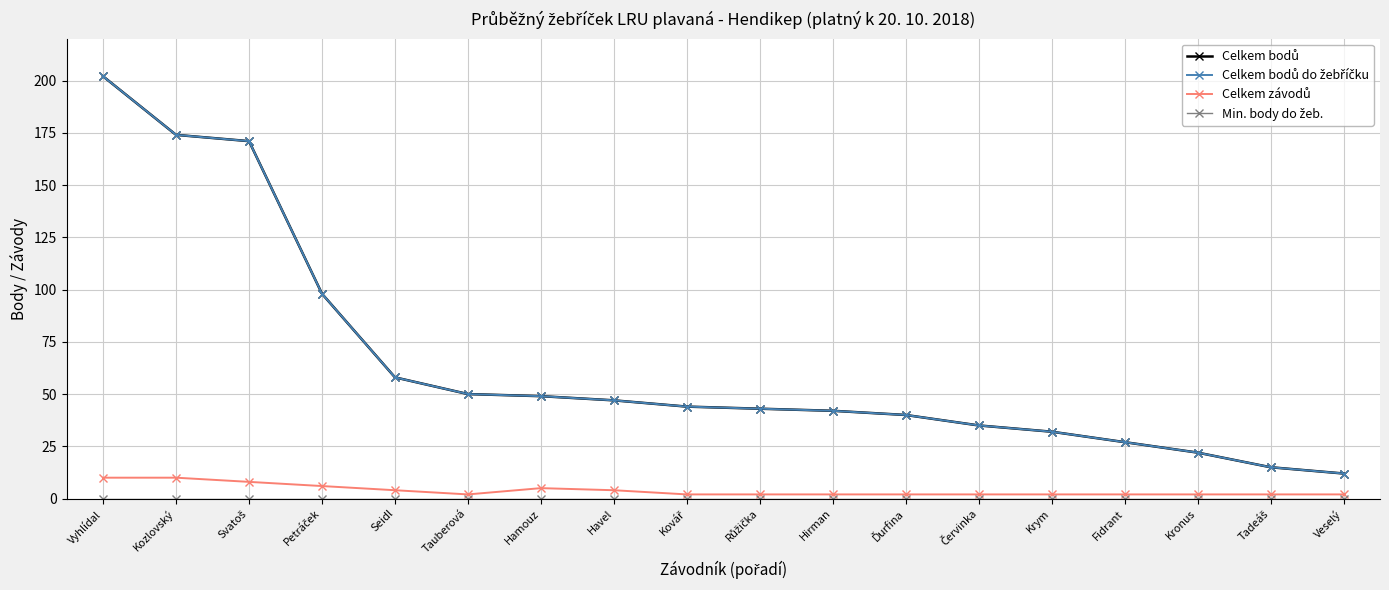

Is this an area chart (filled region under the line)?

No